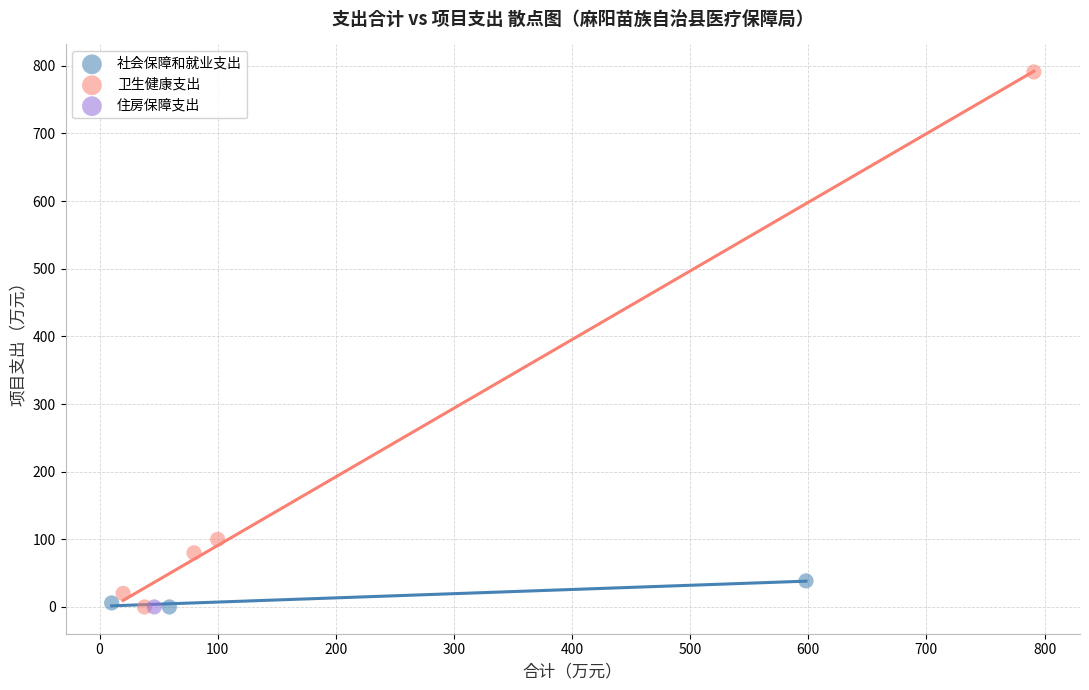

Which series reaches the maximum Y coordinate?

卫生健康支出